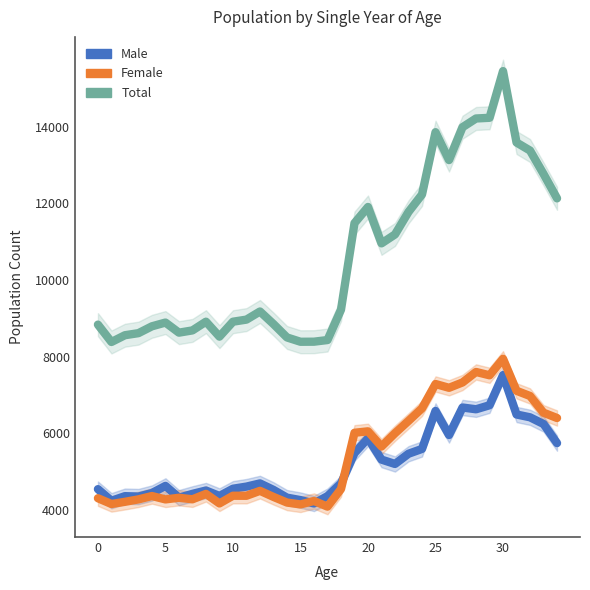

How many lines are shown in the chart?

3